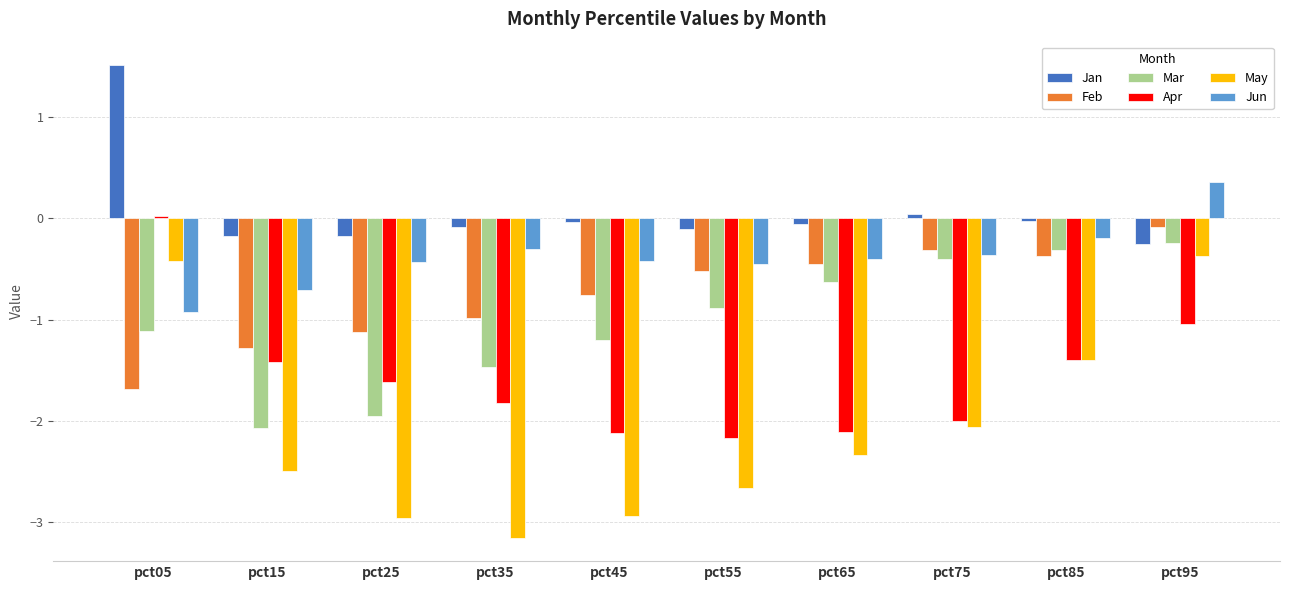

True or false: Feb has a value of -0.8 at pct45.

True